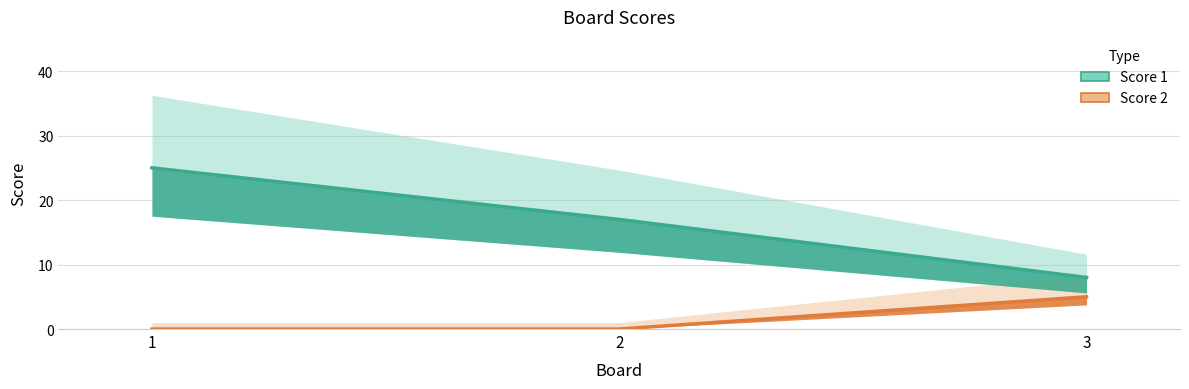

True or false: Score 2 has a value of -3 at 2.

False